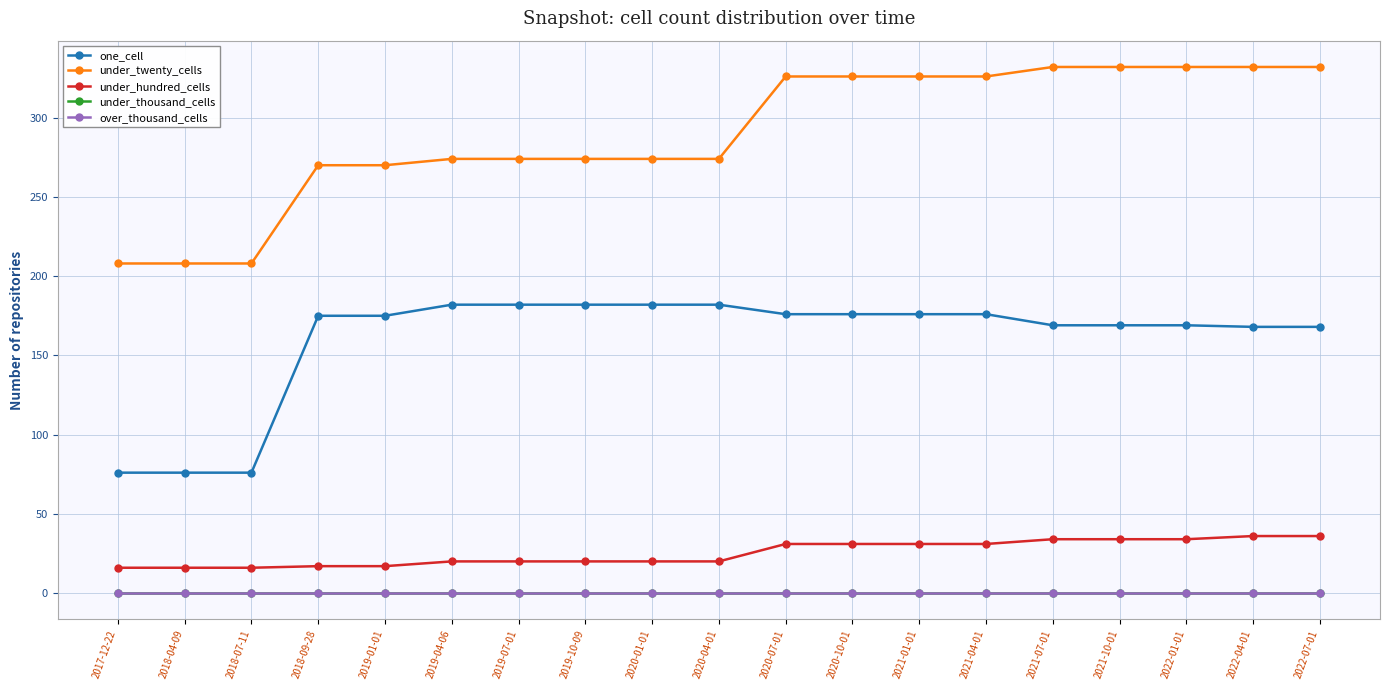

True or false: under_hundred_cells has a value of 33 at 2019-04-06.

False